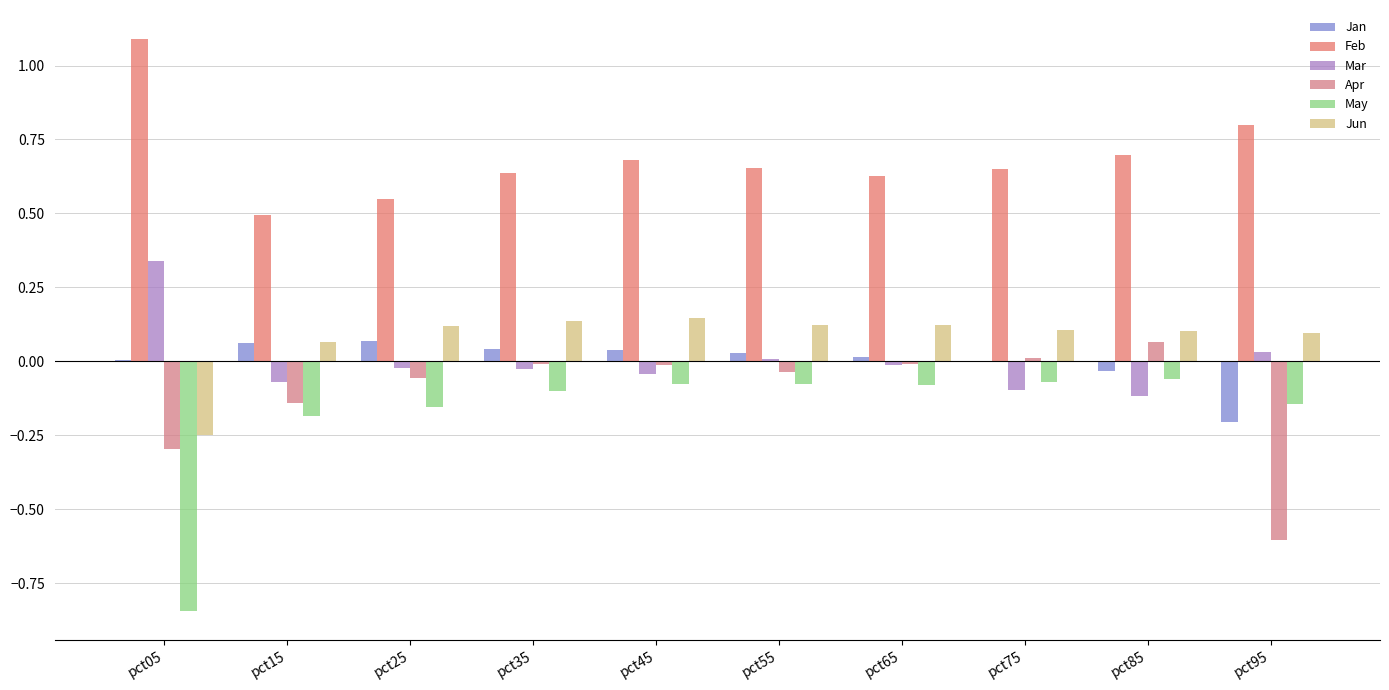

How many categories are shown in the chart?

10